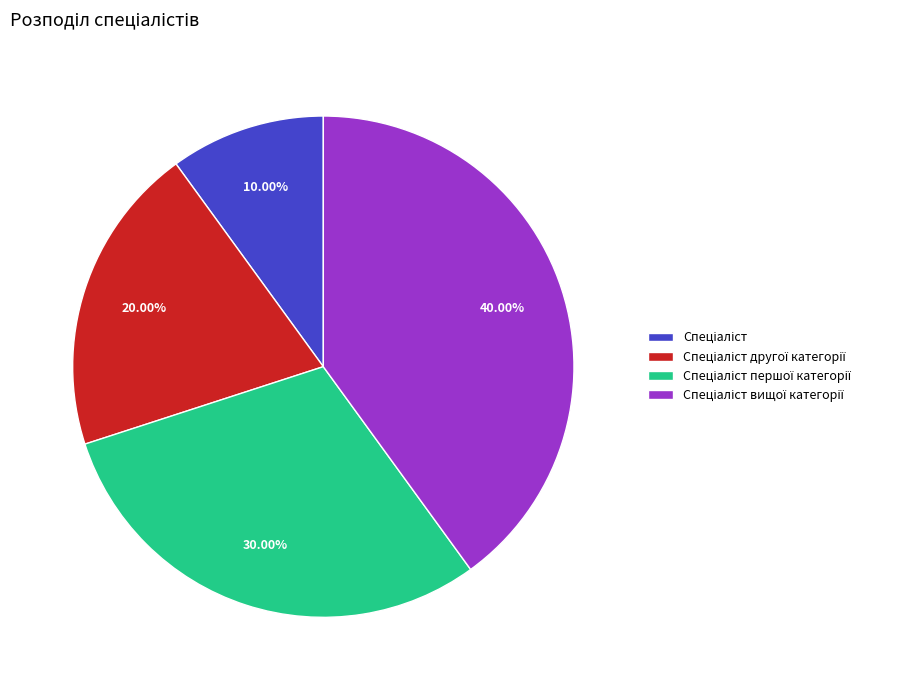

Is there any slice that represents more than half of the pie?

No